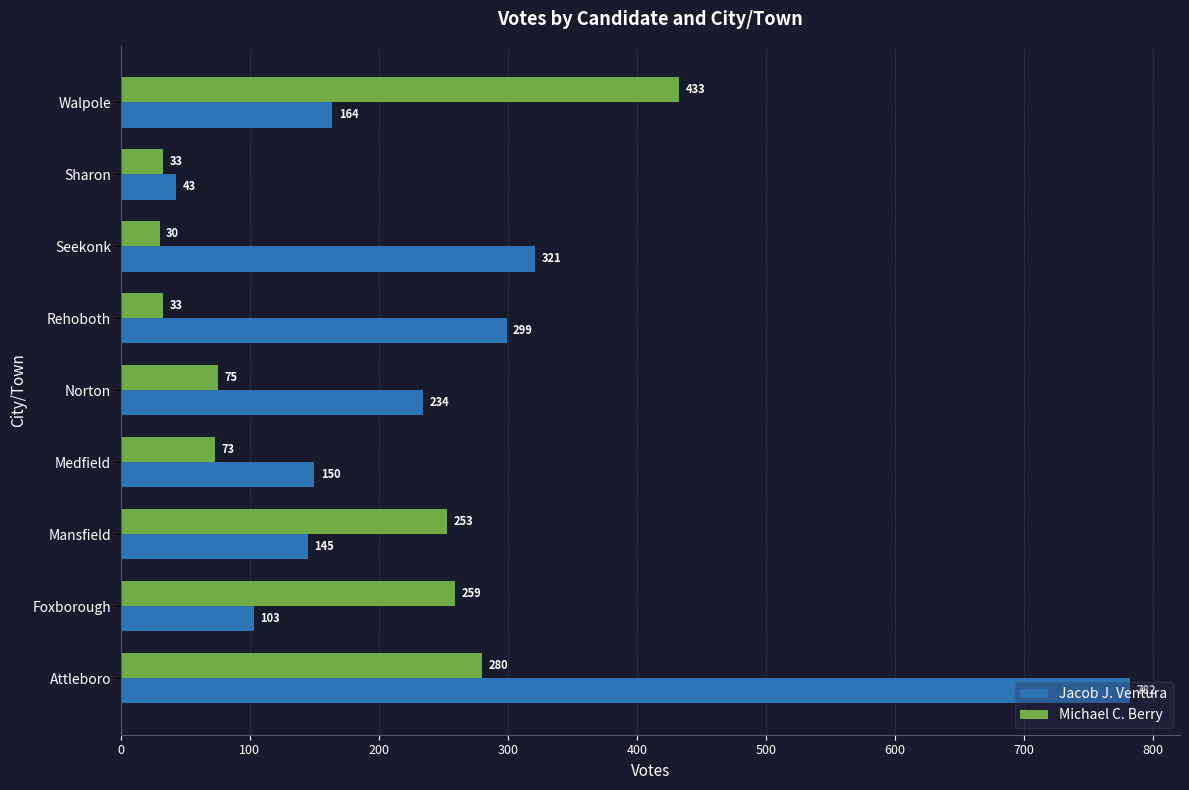

Between Foxborough and Walpole, which series saw the biggest shift?

Michael C. Berry